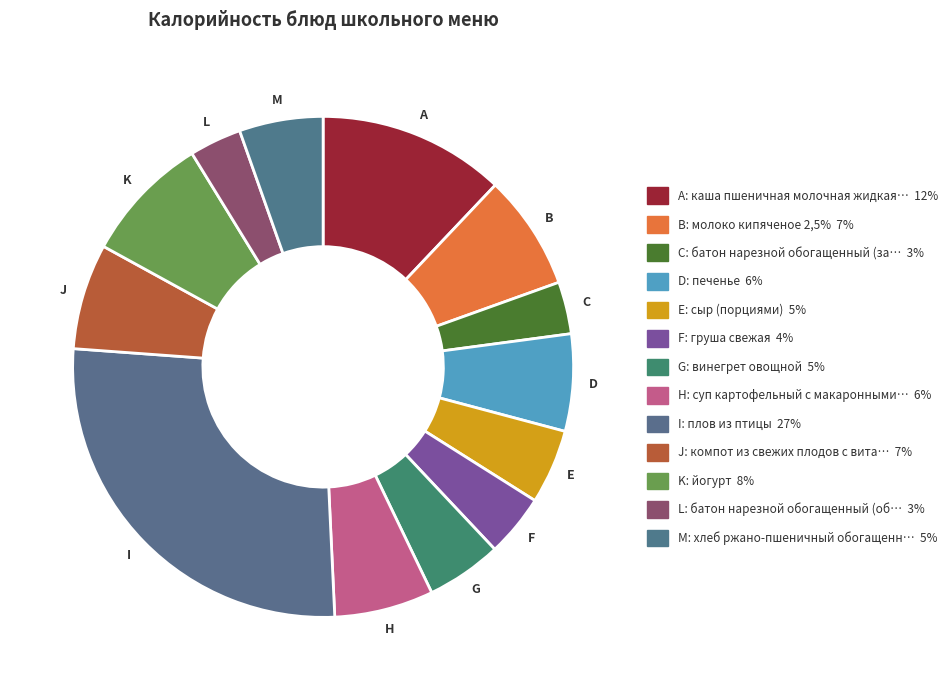

To the nearest percent, what is the difference between the largest and smallest slice percentages?

24%